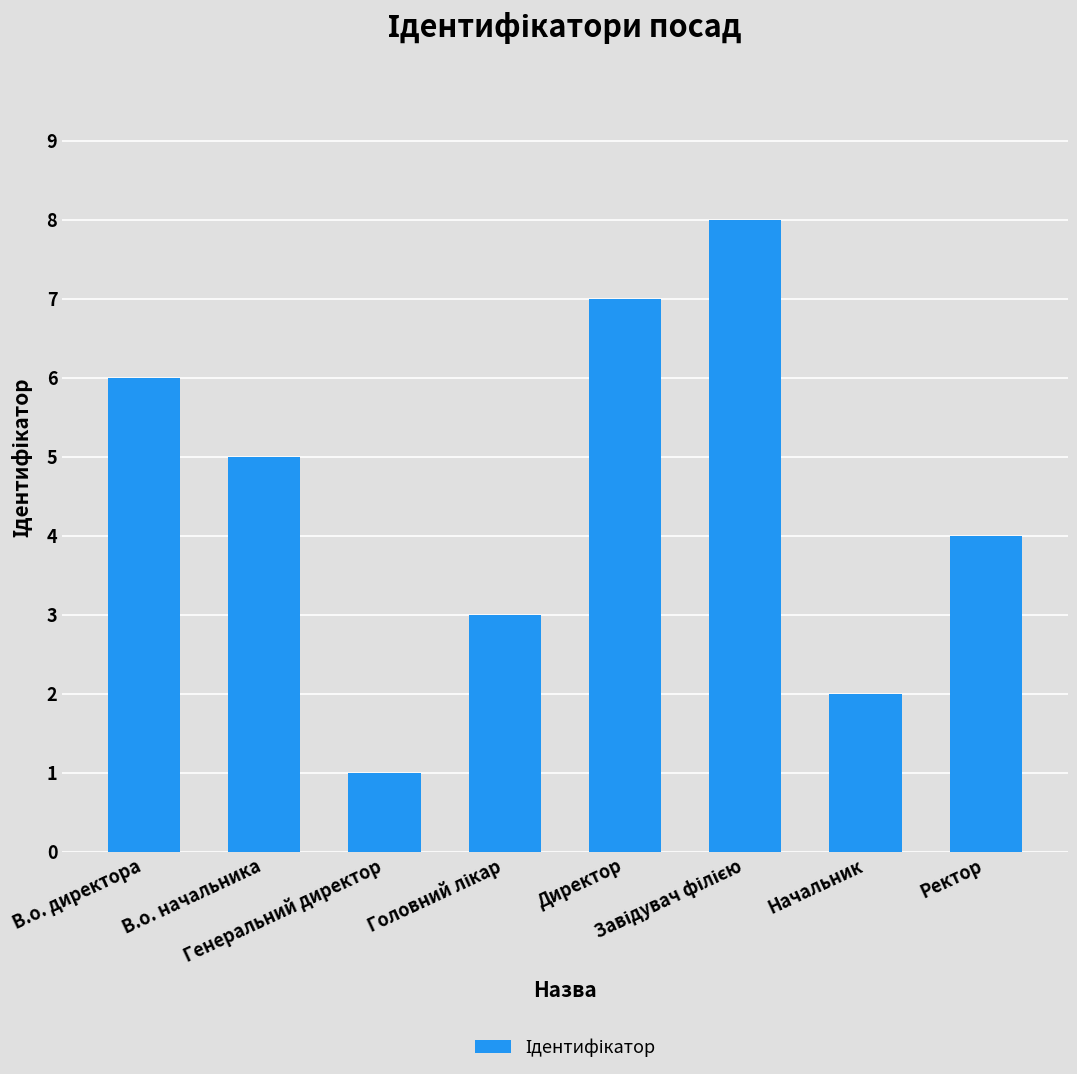

What is the sum of all values?

36